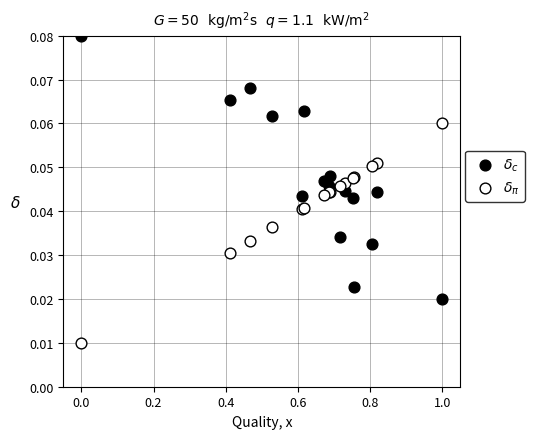

What is the X range (max minus min) for the scatter plot?

1.0